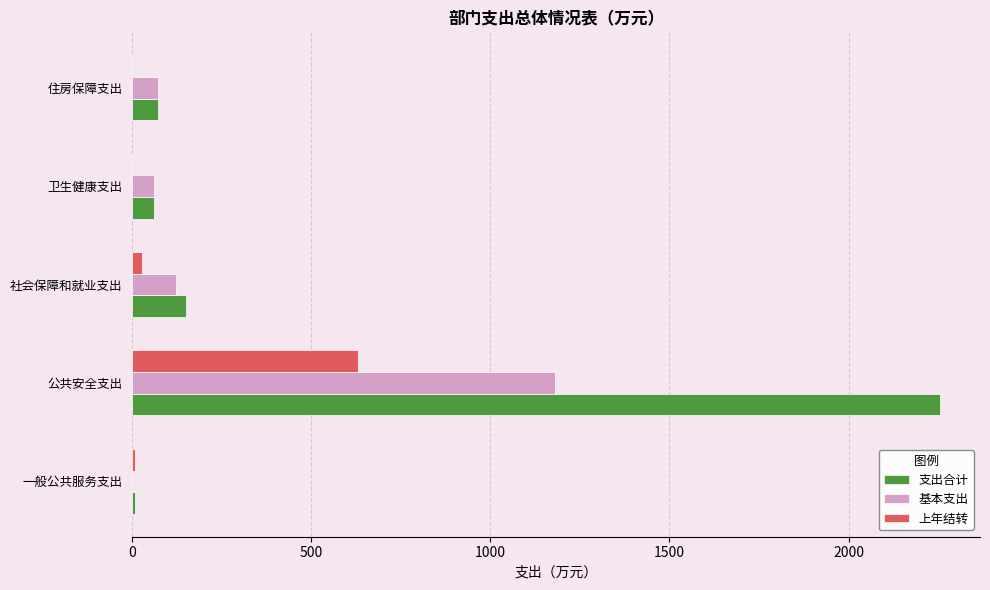

Between 公共安全支出 and 卫生健康支出, which series saw the biggest shift?

支出合计